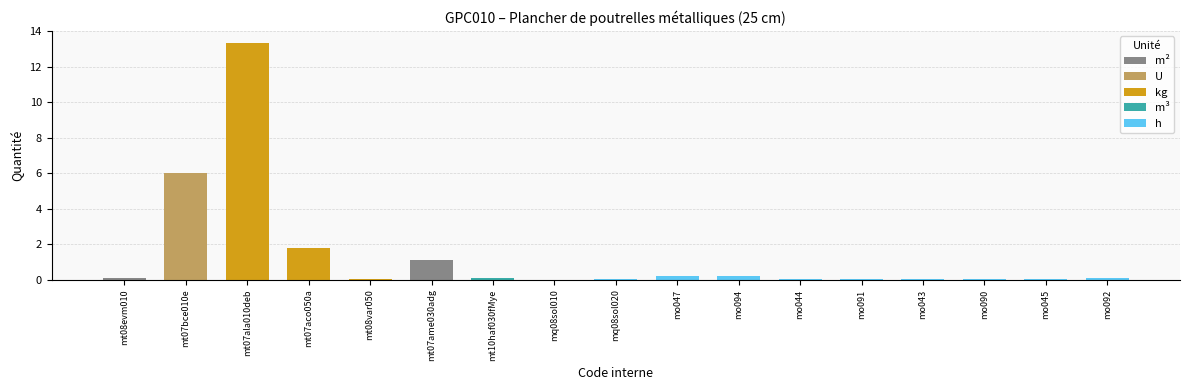

Is it true that the value at mo045 is 0.0?

False